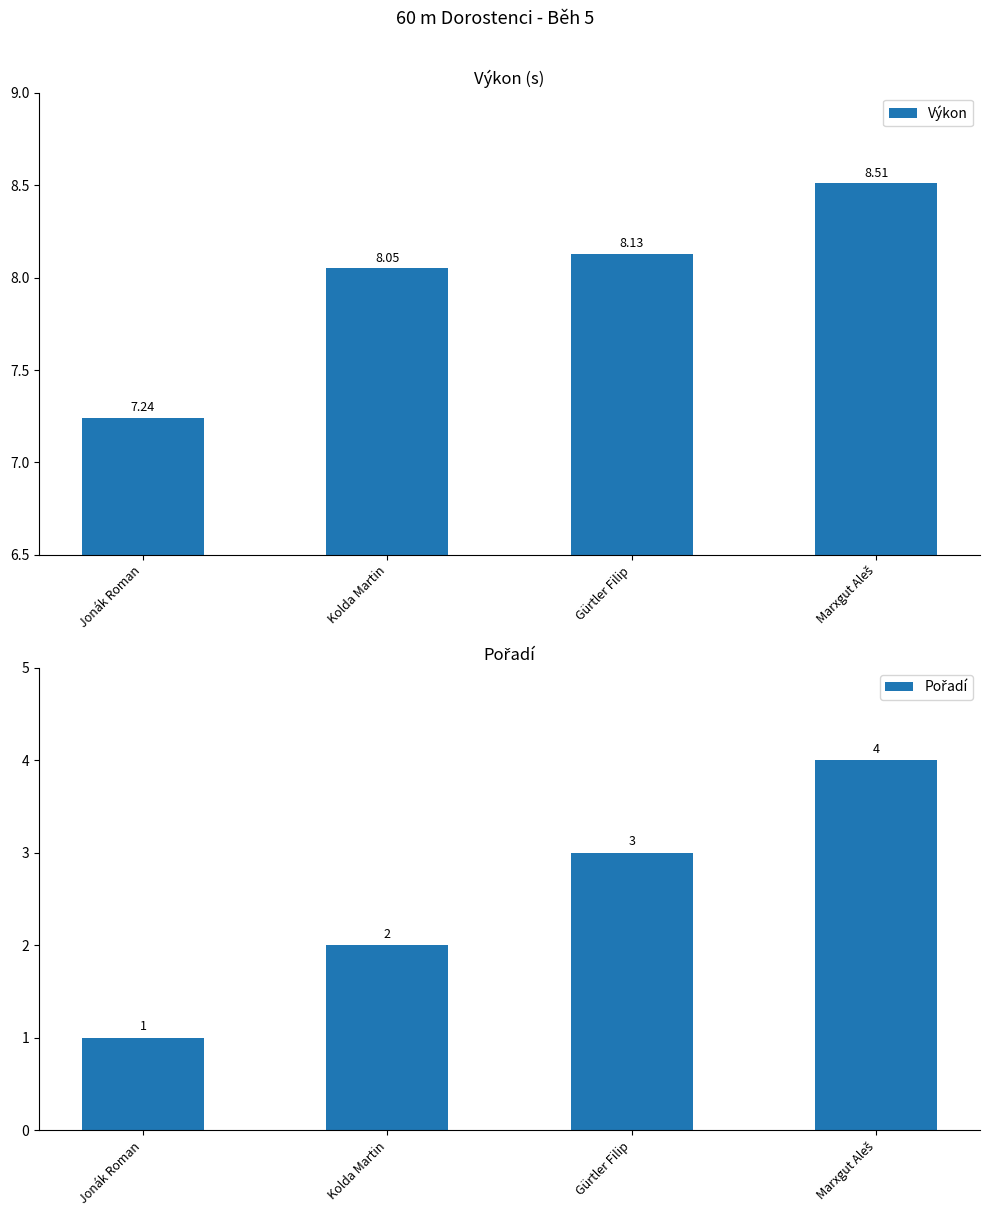

How many bars are there in total?

8